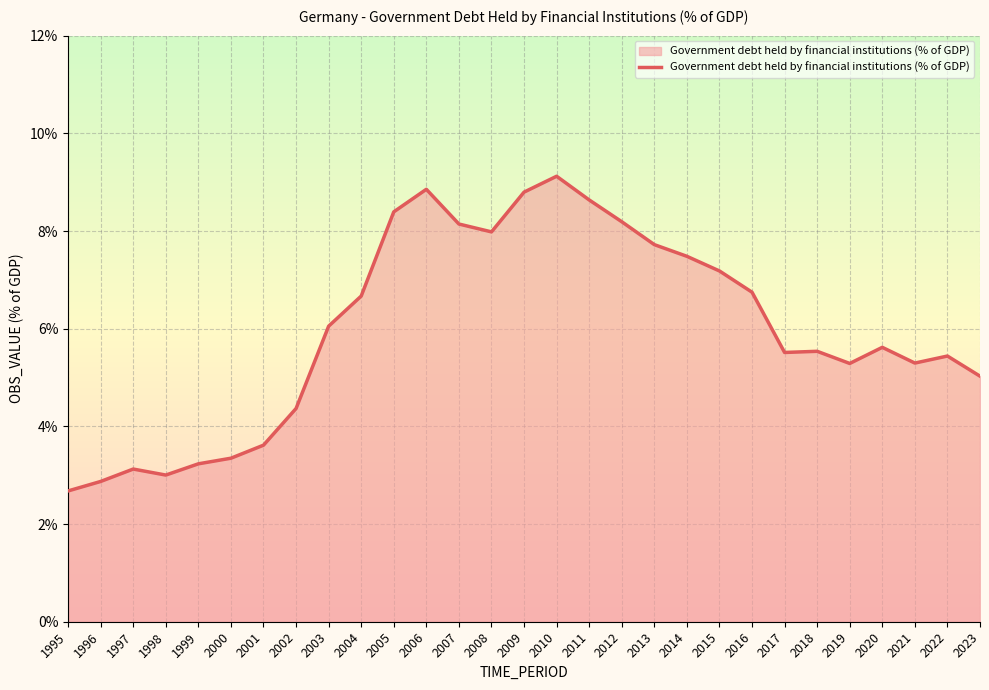

What is the difference between the maximum and minimum values?

6.4